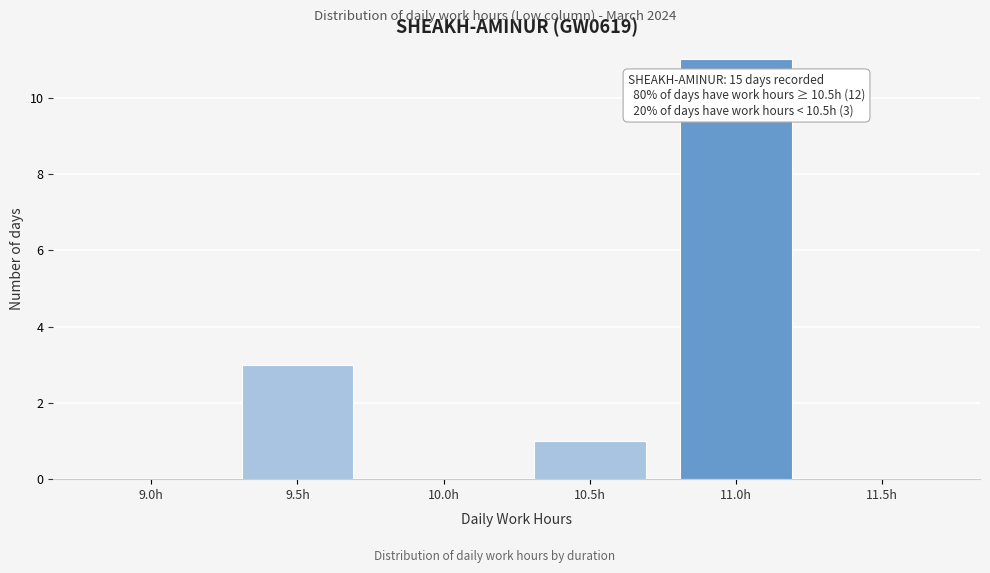

Reading right to left, what are all the values shown in this chart?

11.5h=0	11.0h=11	10.5h=1	10.0h=0	9.5h=3	9.0h=0